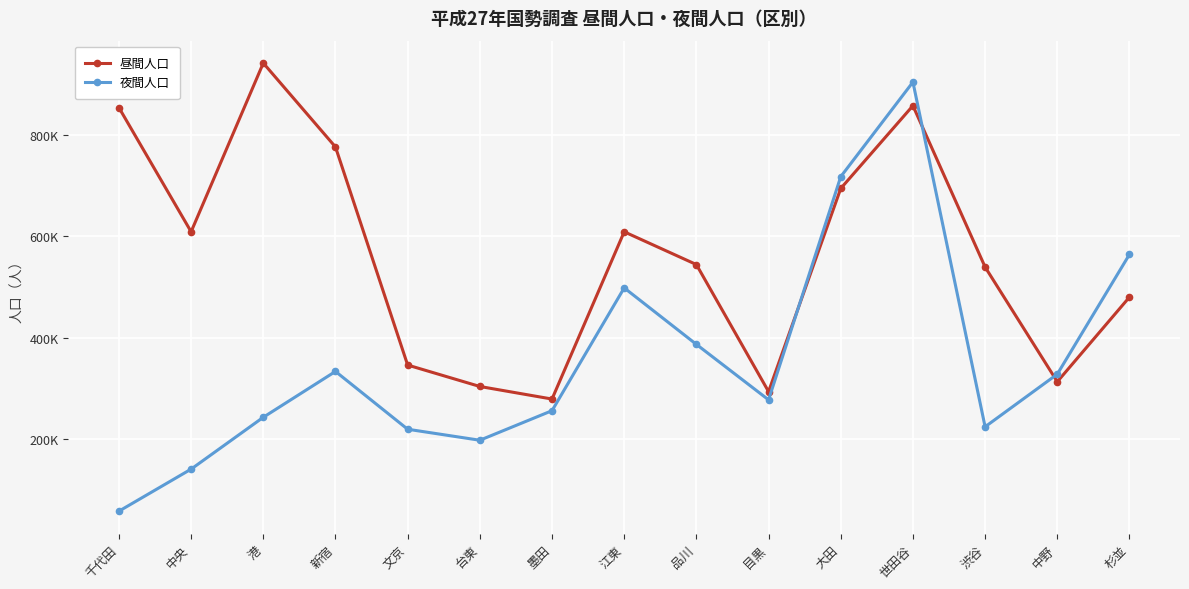

What are all the series names shown in the legend?

昼間人口, 夜間人口